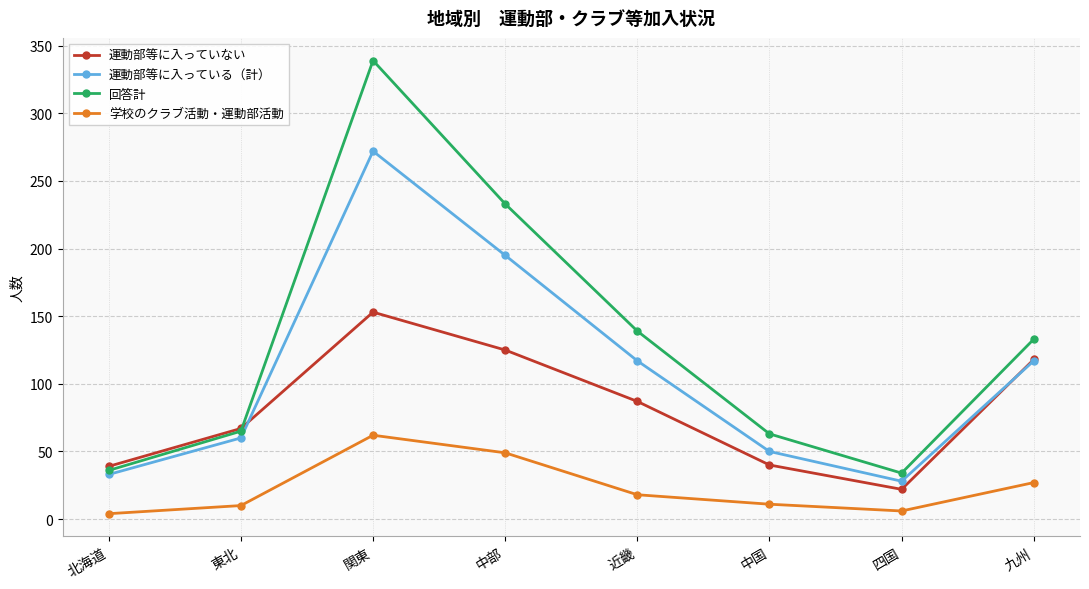

Count the number of categories in the chart.

8